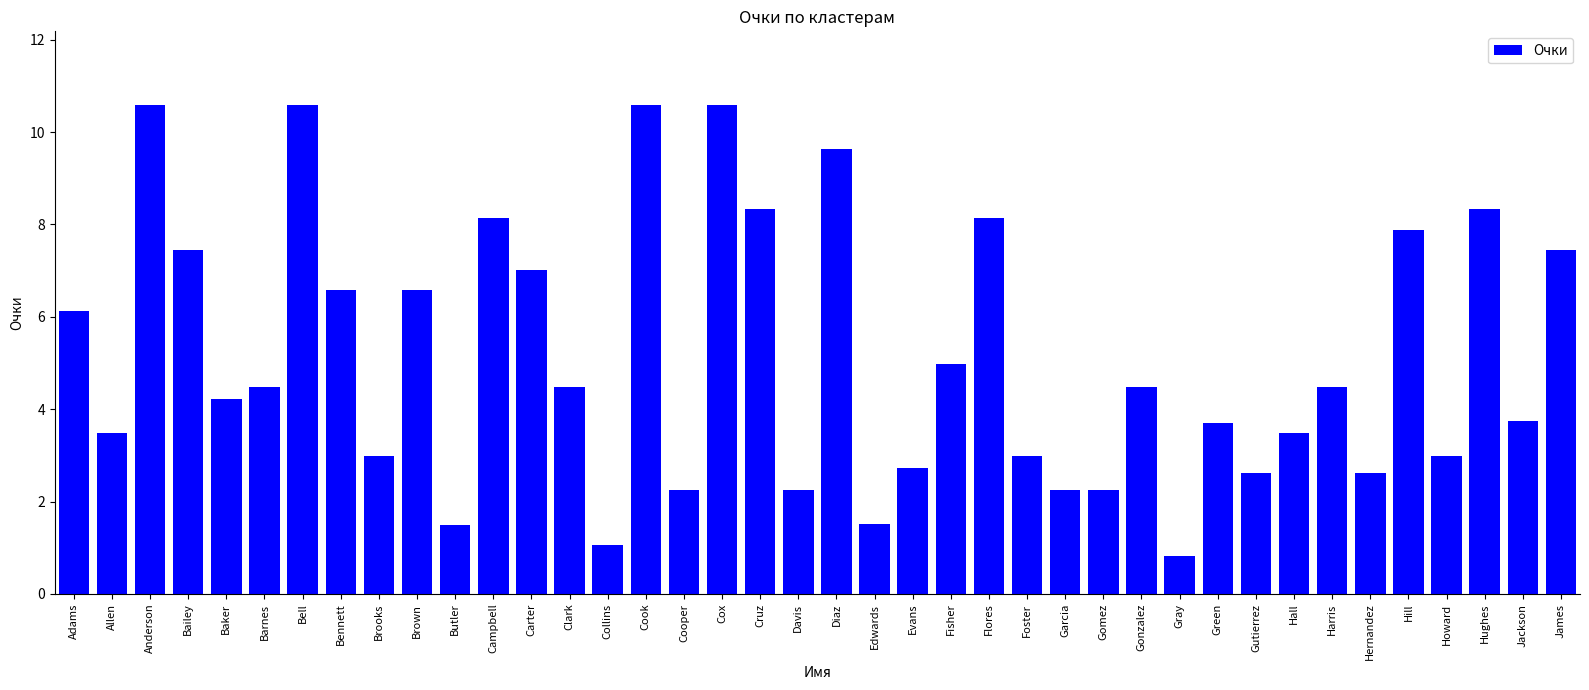

How many distinct data groups are displayed?

1